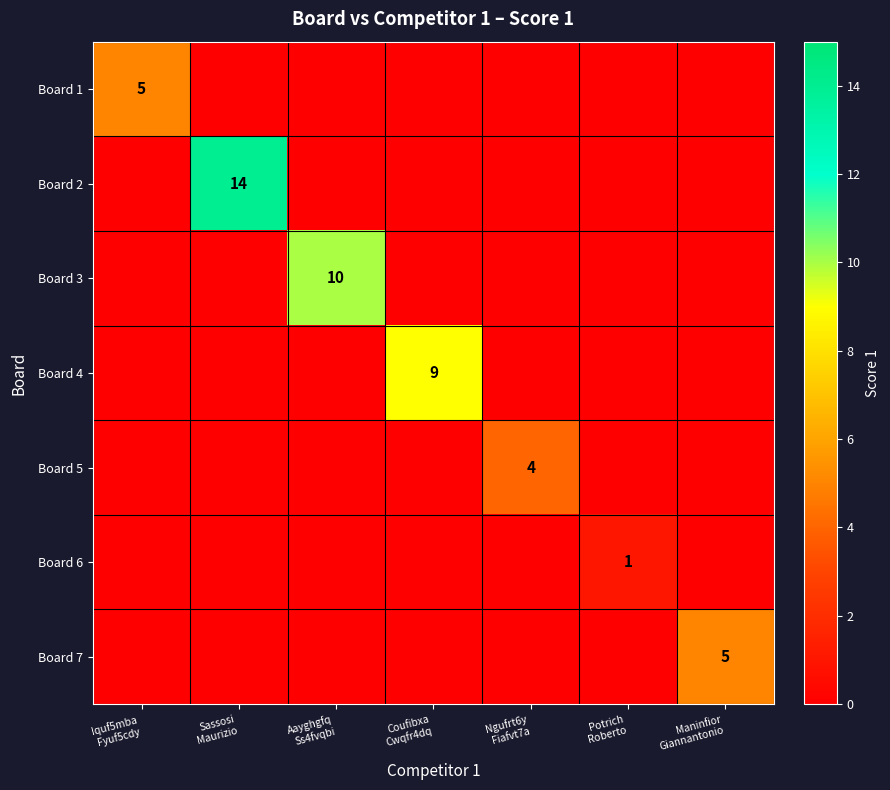

How many values in Board 5 are above zero?

1